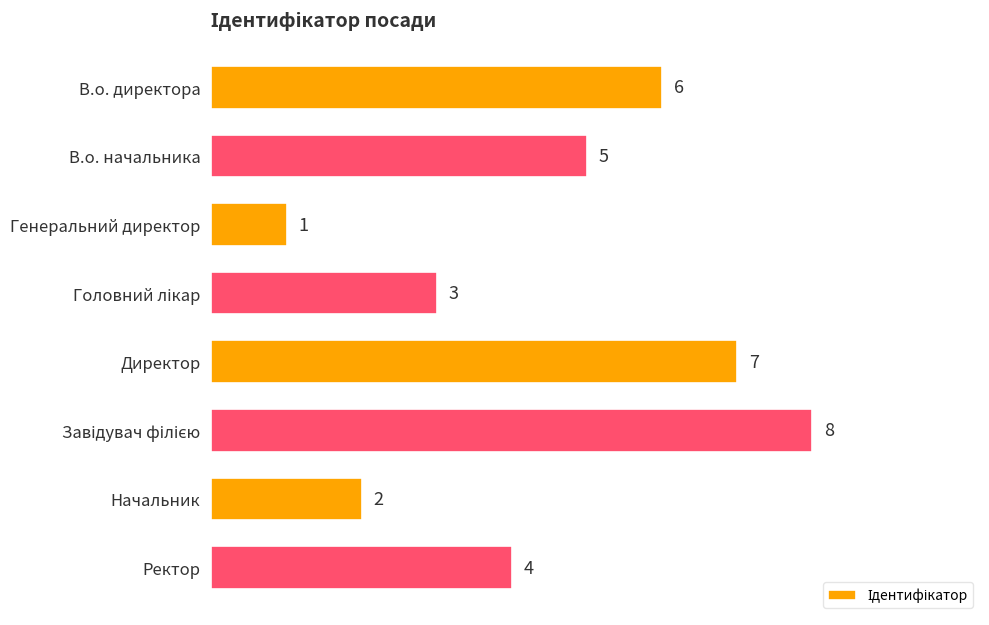

What is the sum of all values?

36